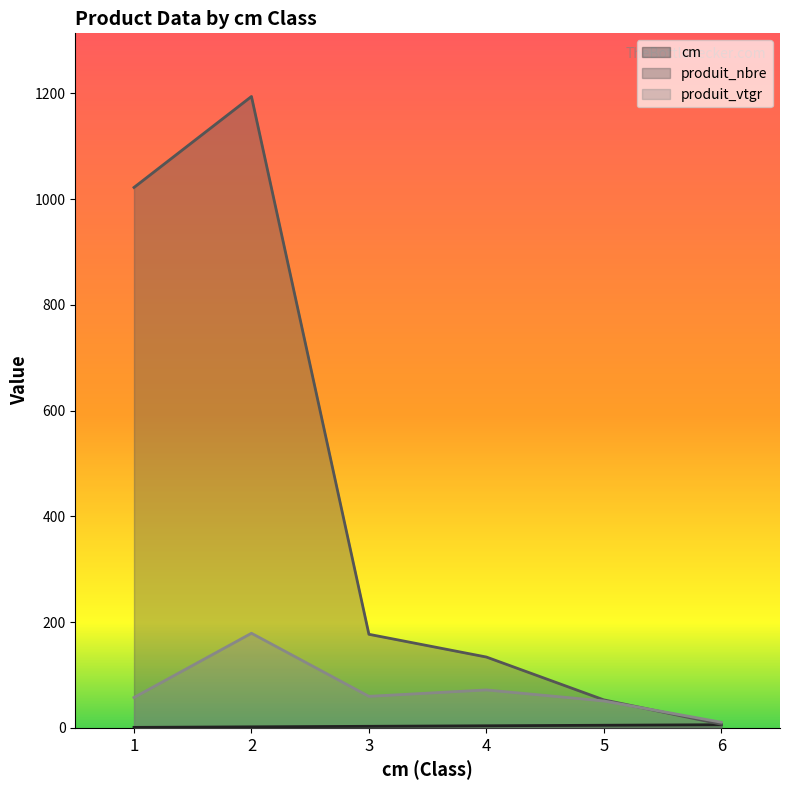

The produit_nbre series shows 565.0 at 2. True or false?

False